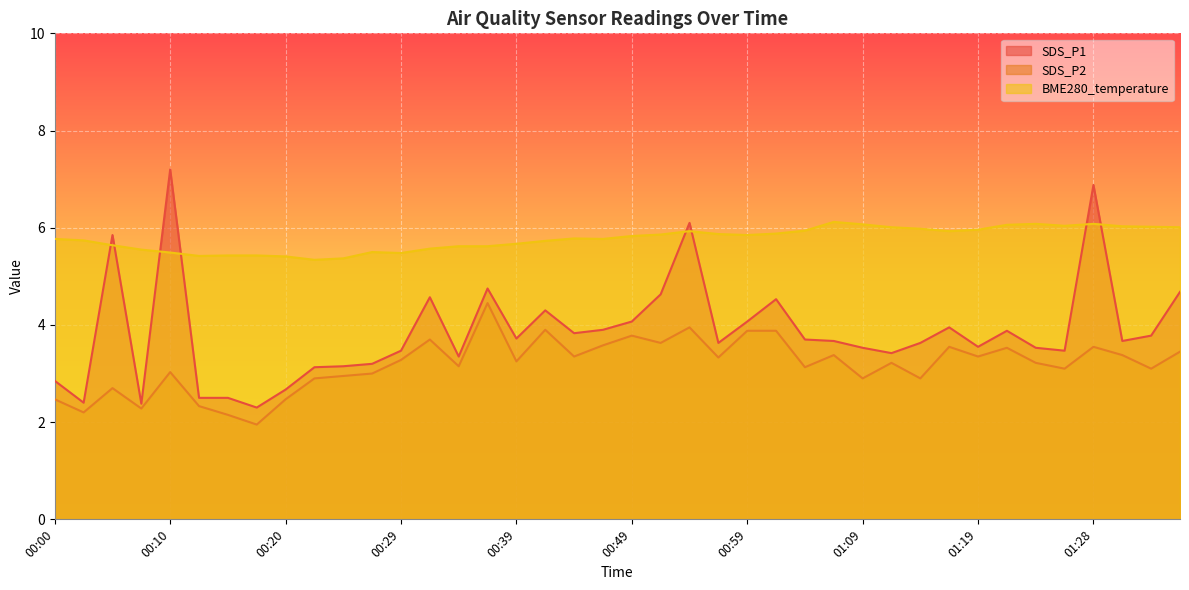

Rank the series at 00:49 from lowest to highest value.

SDS_P2, SDS_P1, BME280_temperature